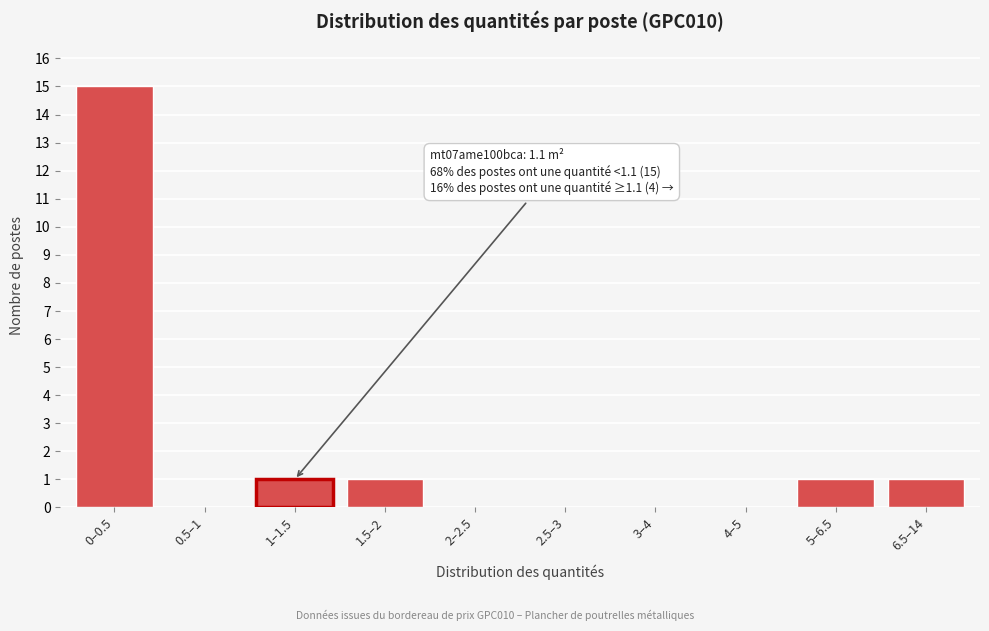

Reading right to left, transcribe all the data shown in this chart.

6.5–14=1	5–6.5=1	4–5=0	3–4=0	2.5–3=0	2–2.5=0	1.5–2=1	1–1.5=1	0.5–1=0	0–0.5=15